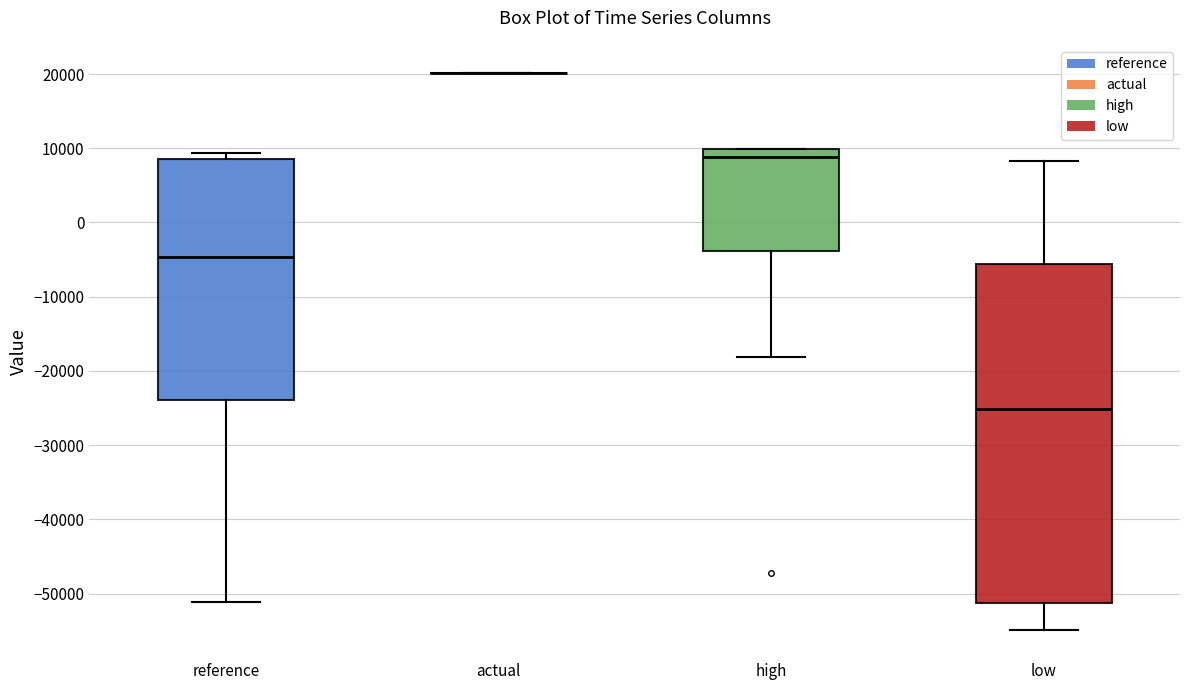

Reading left to right, transcribe this box plot: for each box, give where its median line is, the range the box spans, and where its two whiskers end, as read against the y-axis. The values are not printed on the chart, so give them approximately, as read against the axis.

reference: median -5000, box -24000 to 9000, whiskers -51000 to 9000 (just above the box's upper edge)
actual: box collapsed to a line at 20000, whiskers 20000 to 20000
high: median 9000, box -4000 to 10000, whiskers -18000 to 10000
low: median -25000, box -51000 to -6000, whiskers -55000 to 8000